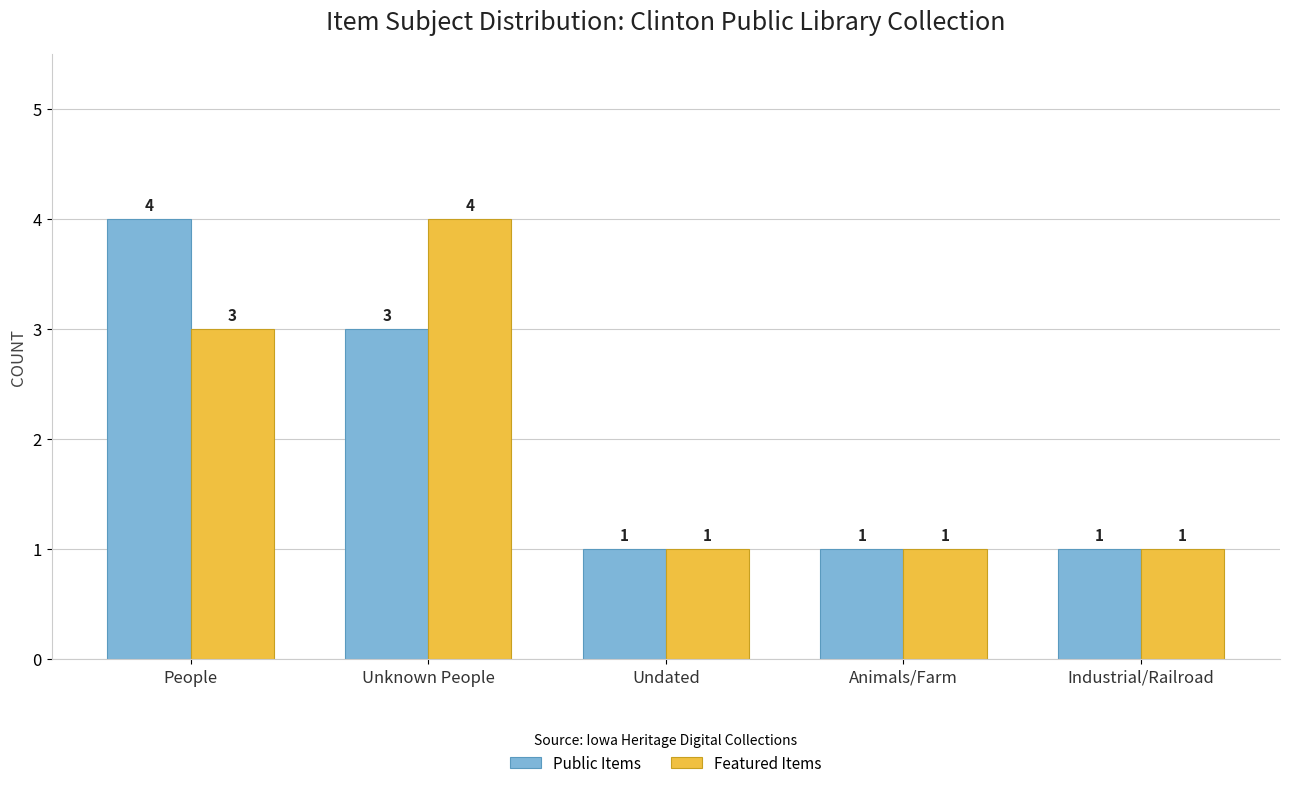

How many bars are there in total?

10